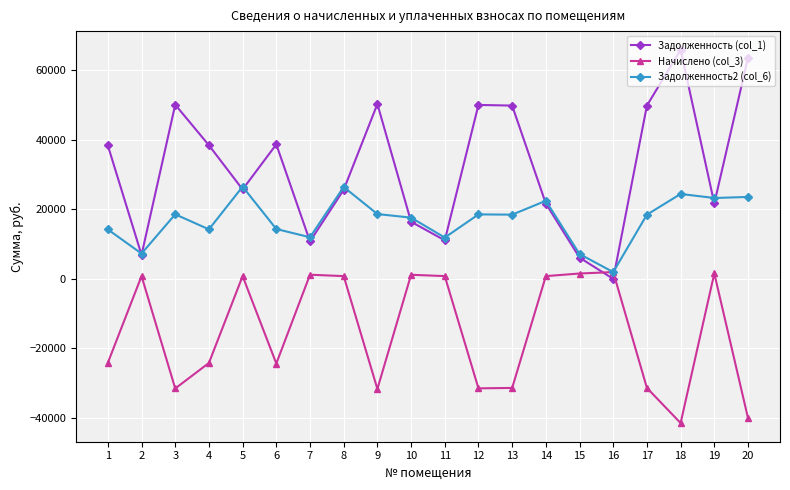

List the series in order of their overall mean, lowest first.

Начислено (col_3), Задолженность2 (col_6), Задолженность (col_1)